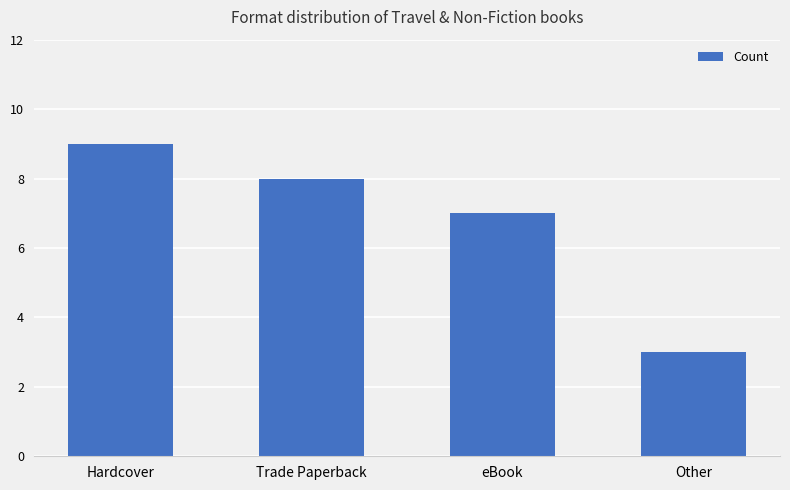

Are the bars grouped side by side (vs. stacked)?

No